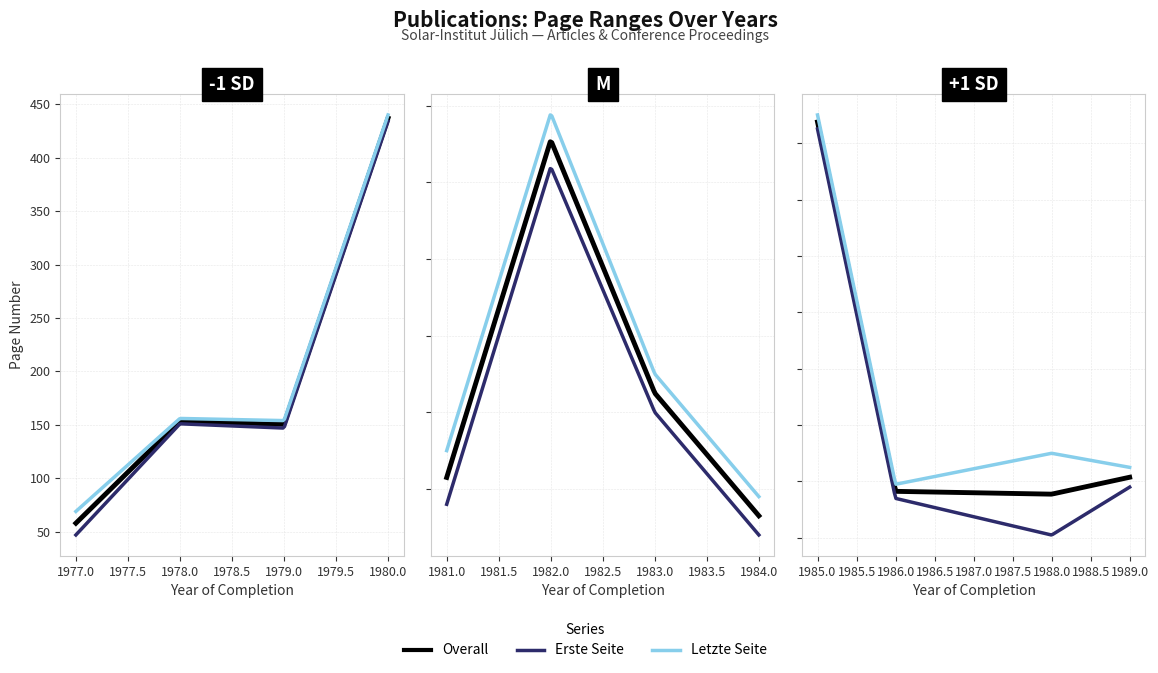

Does the chart display data point markers on the line(s)?

No